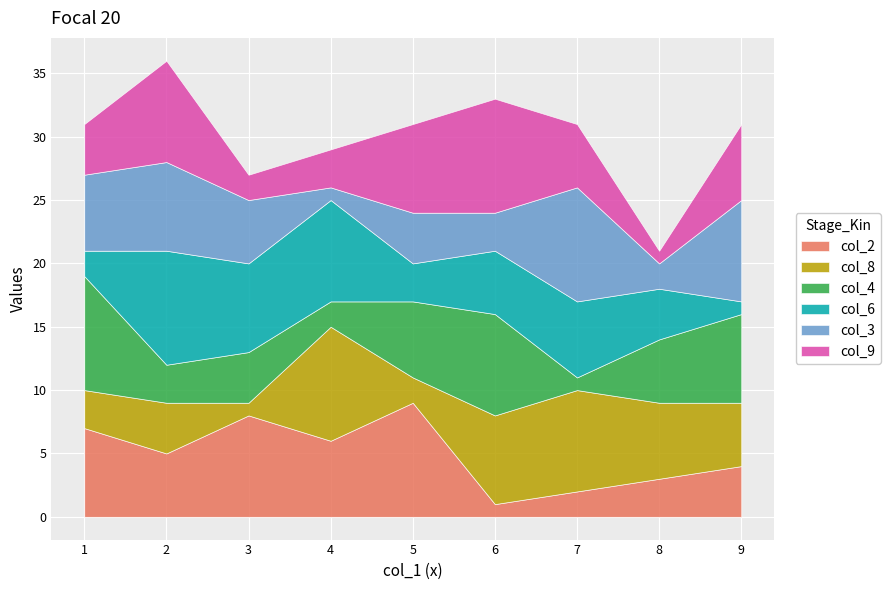

List the labels in order of col_2 value, smallest first.

6, 7, 8, 9, 2, 4, 1, 3, 5